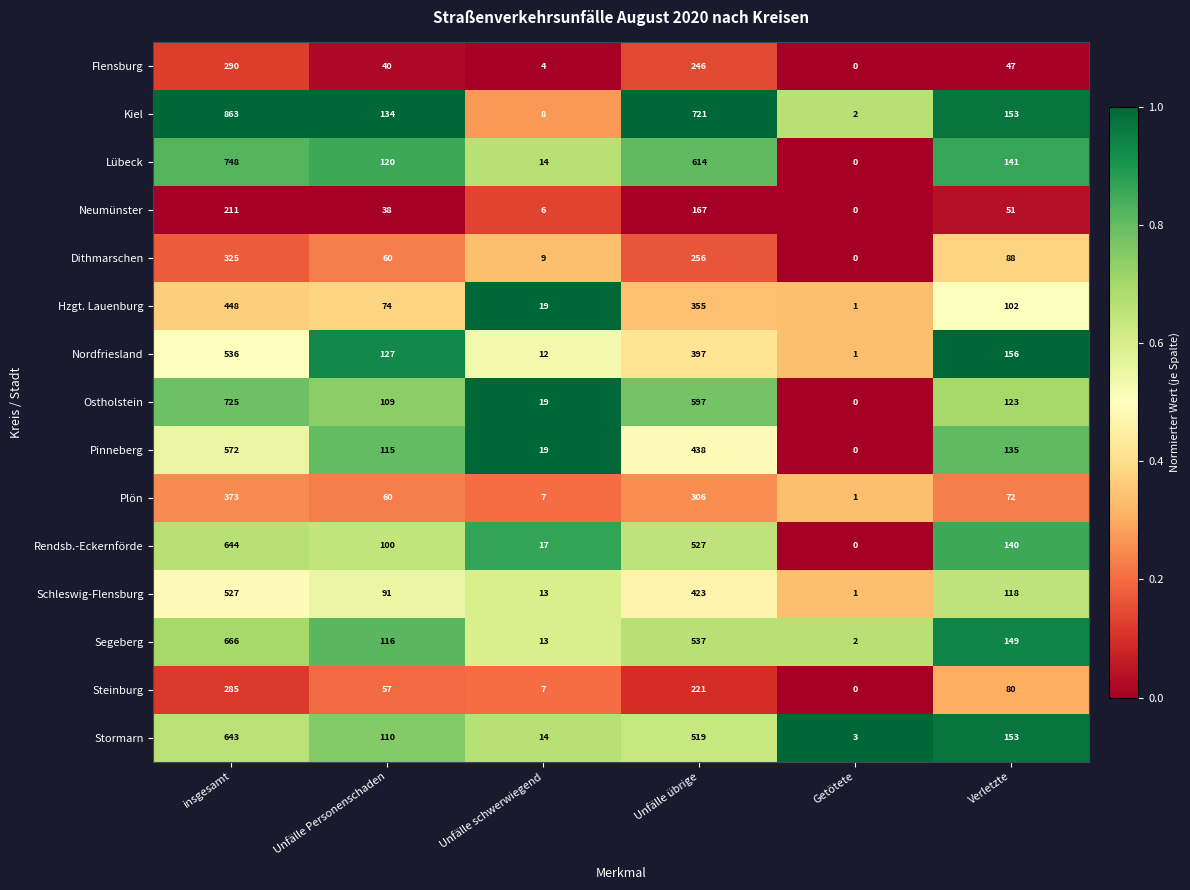

Count the number of categories in the chart.

6